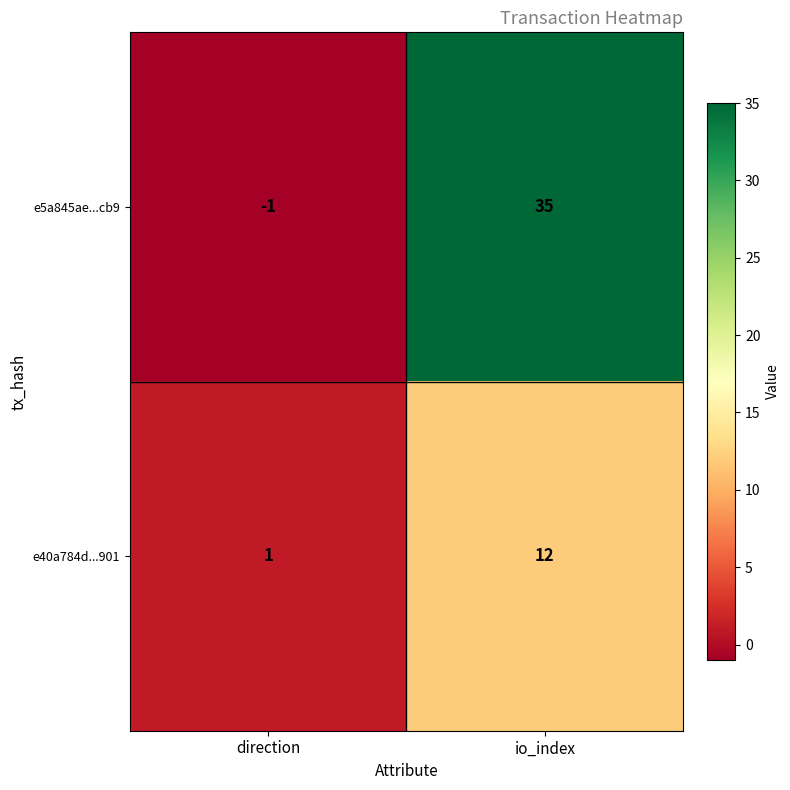

What is the greatest value displayed?

35